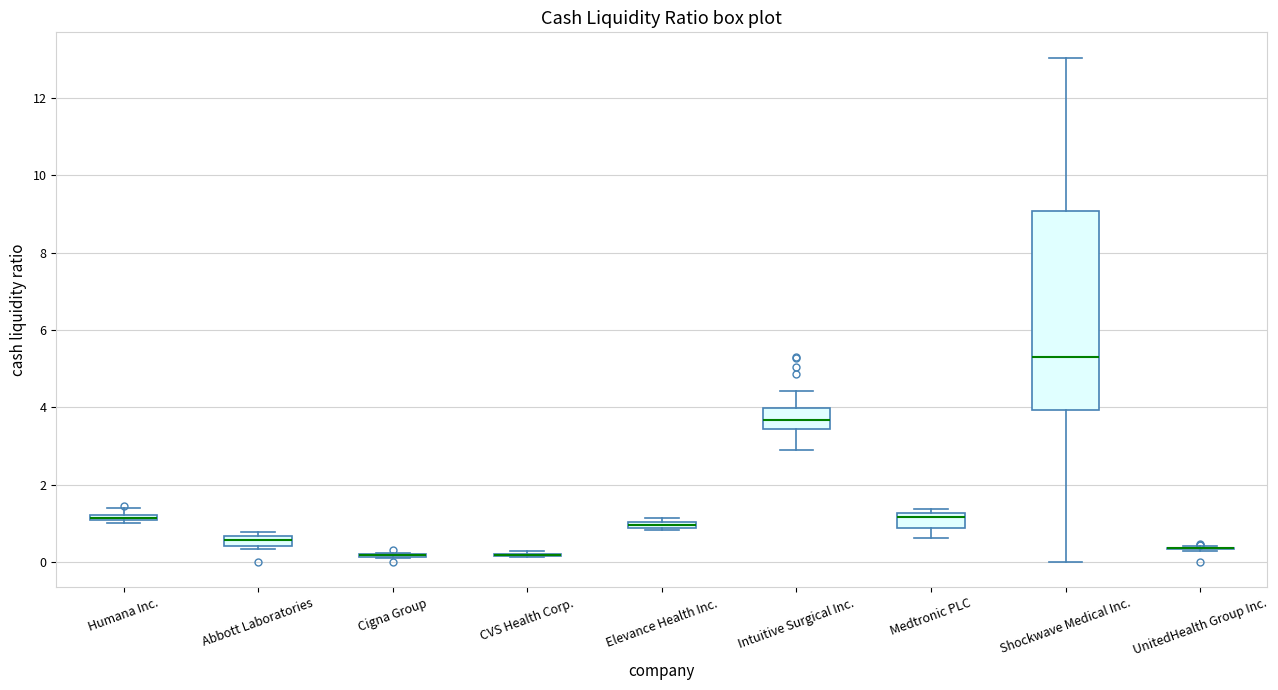

Which box is the tallest, from its lower edge to its upper edge?

Shockwave Medical Inc.